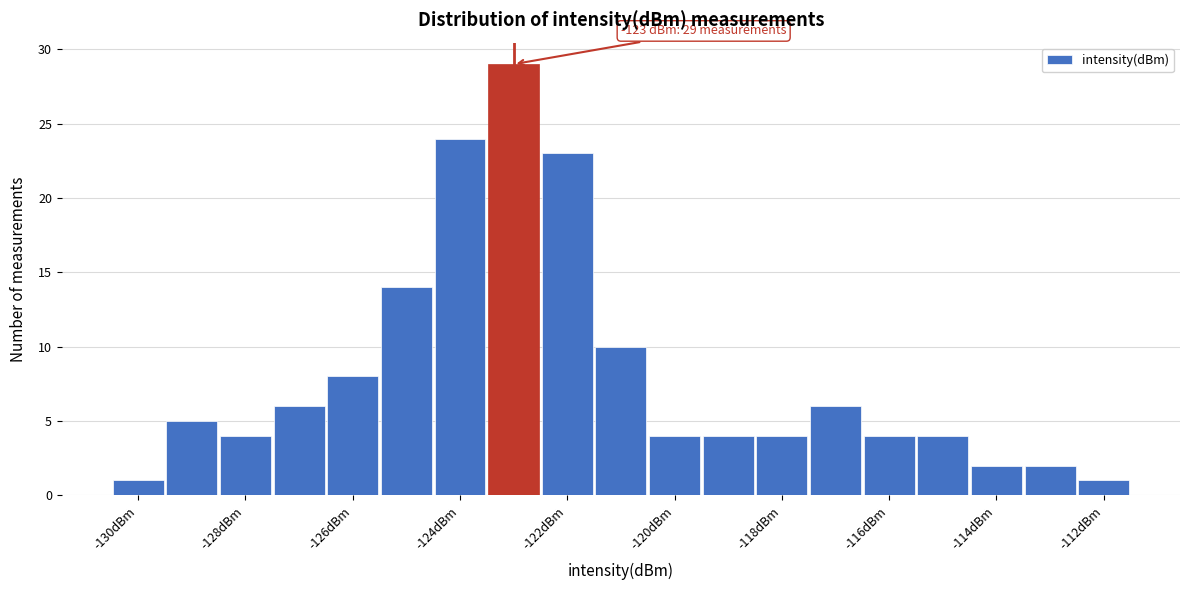

Over which range of the x-axis is the bar tallest?

-123.5 to -122.5